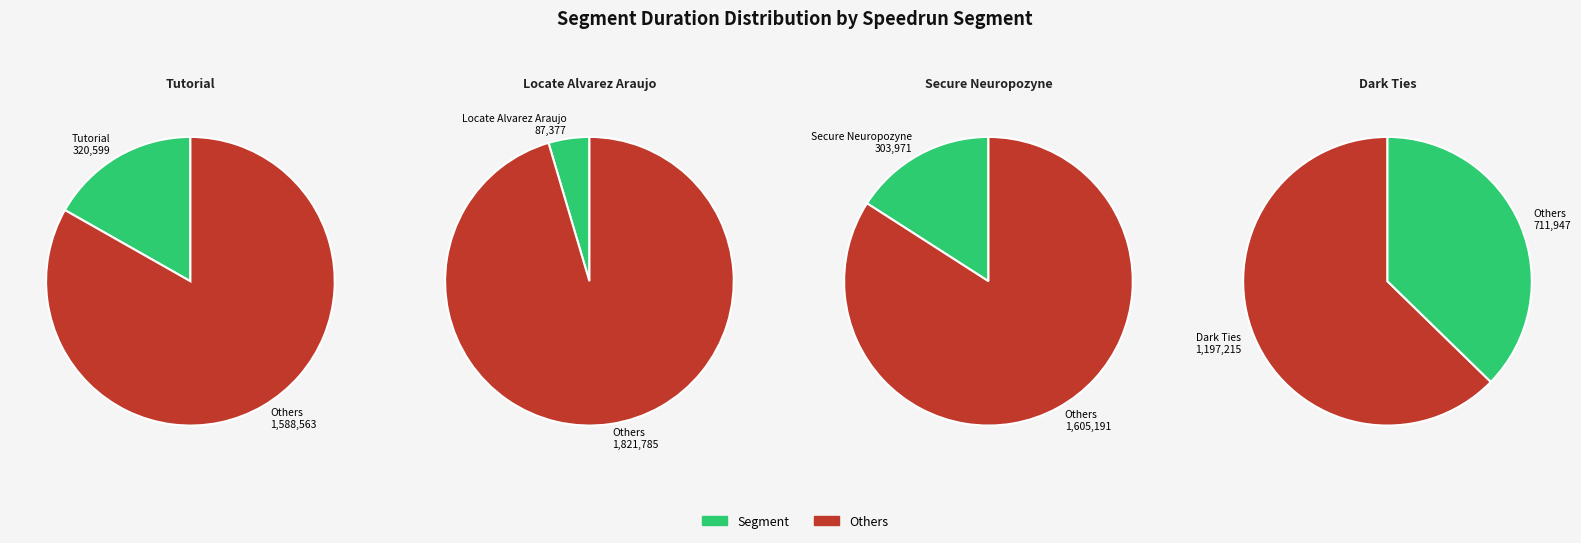

What percentage is the Locate Alvarez Araujo slice, to the nearest percent?

5%